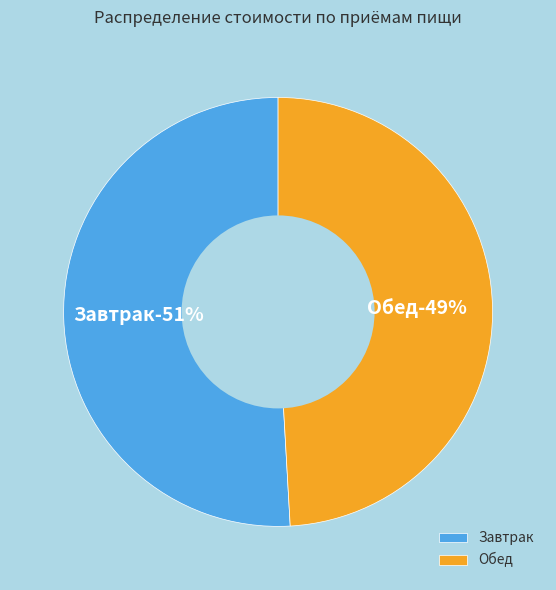

Is it true that Обед is 49% of the pie?

True